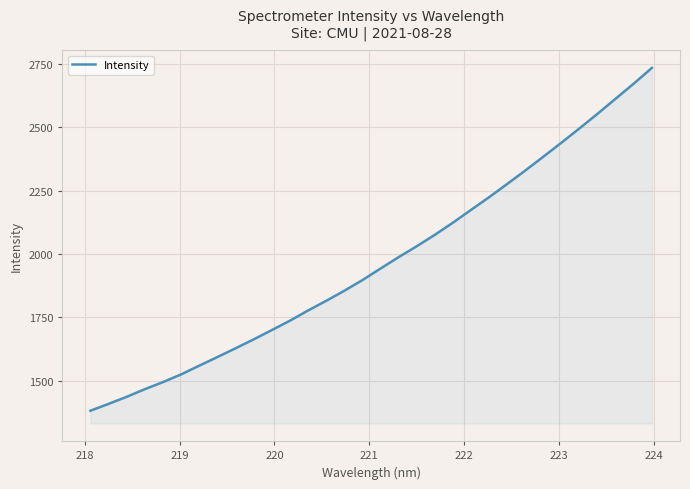

What is the minimum value shown in the chart?

1381.9